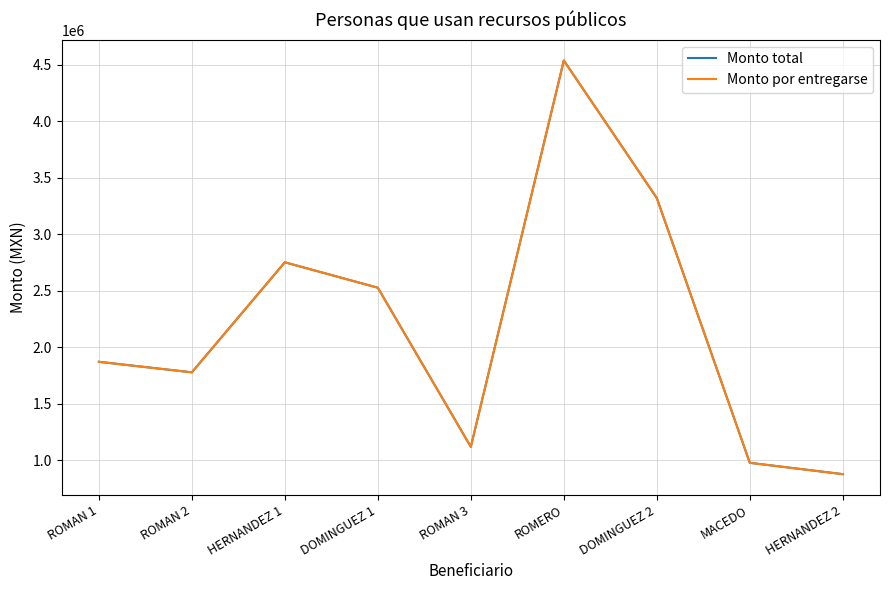

Does the chart display data point markers on the line(s)?

No